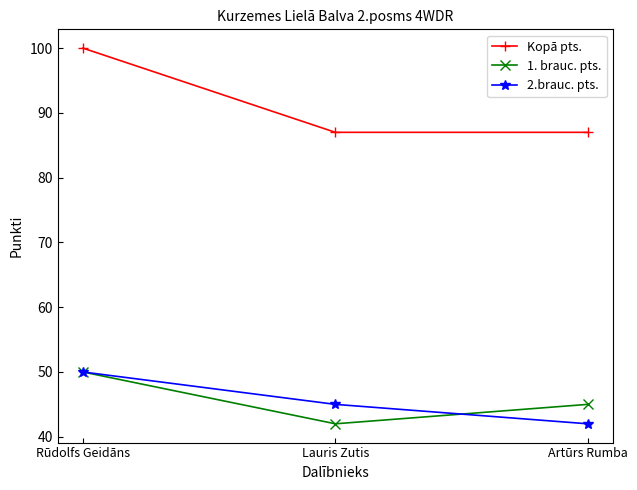

The value of Kopā pts. at Artūrs Rumba is 87. True or false?

True